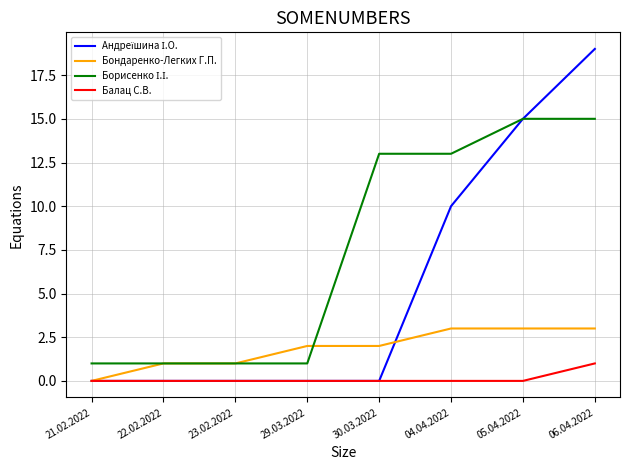

Count the number of data series in this chart.

4